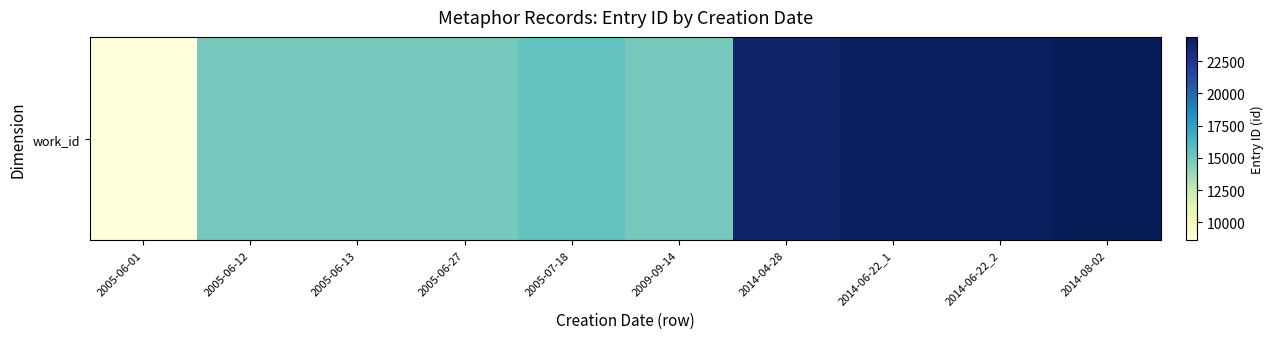

What is the approximate value at 2014-06-22_2?

24101